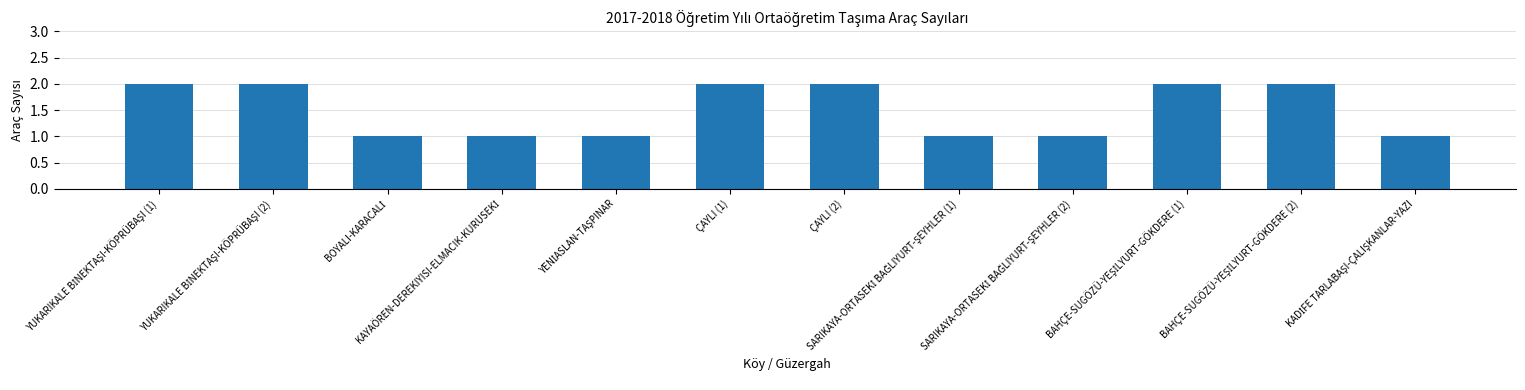

What is the value of the 8th bar from the left?

1